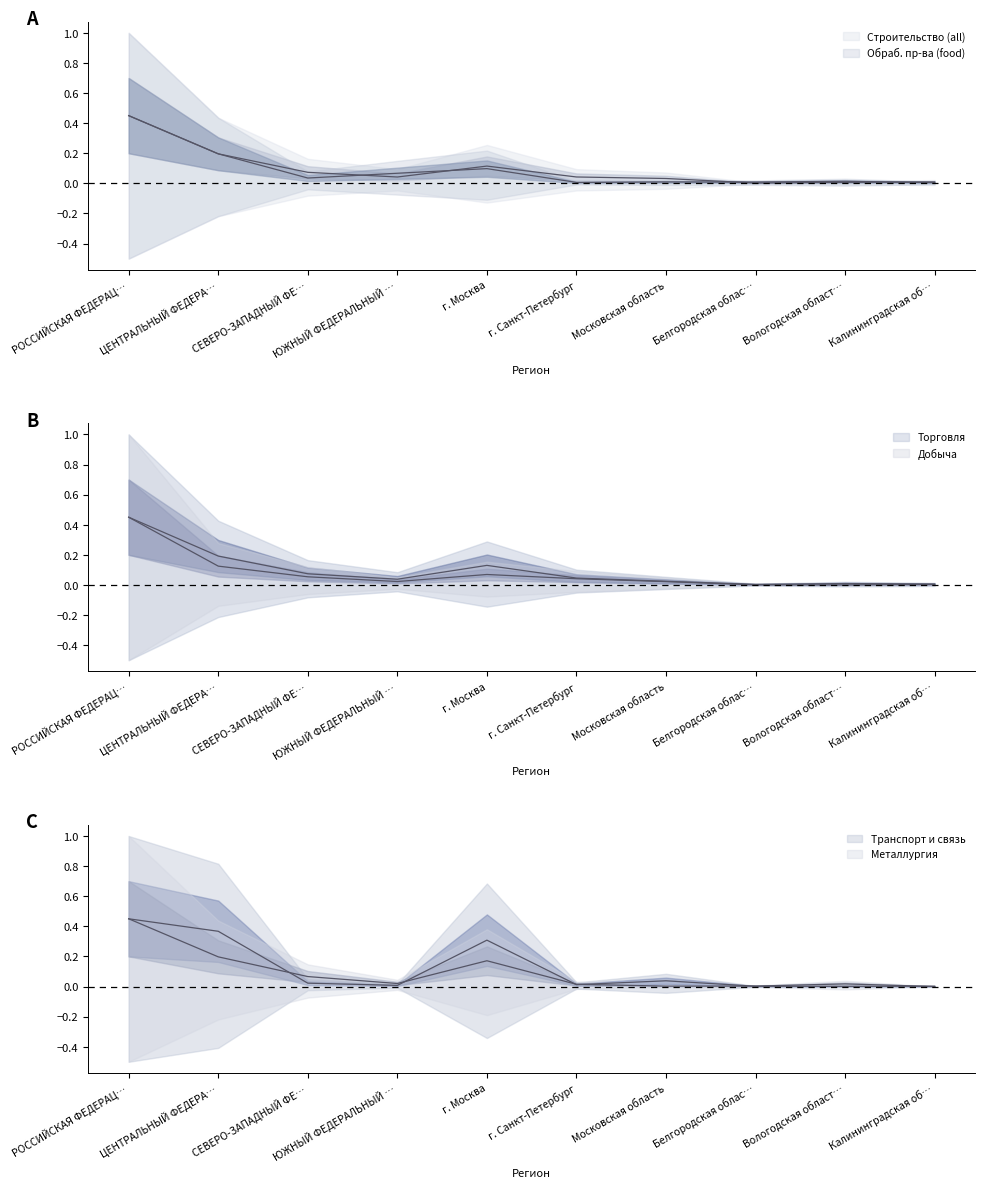

True or false: Торговля and Металлургия cross at least once.

True